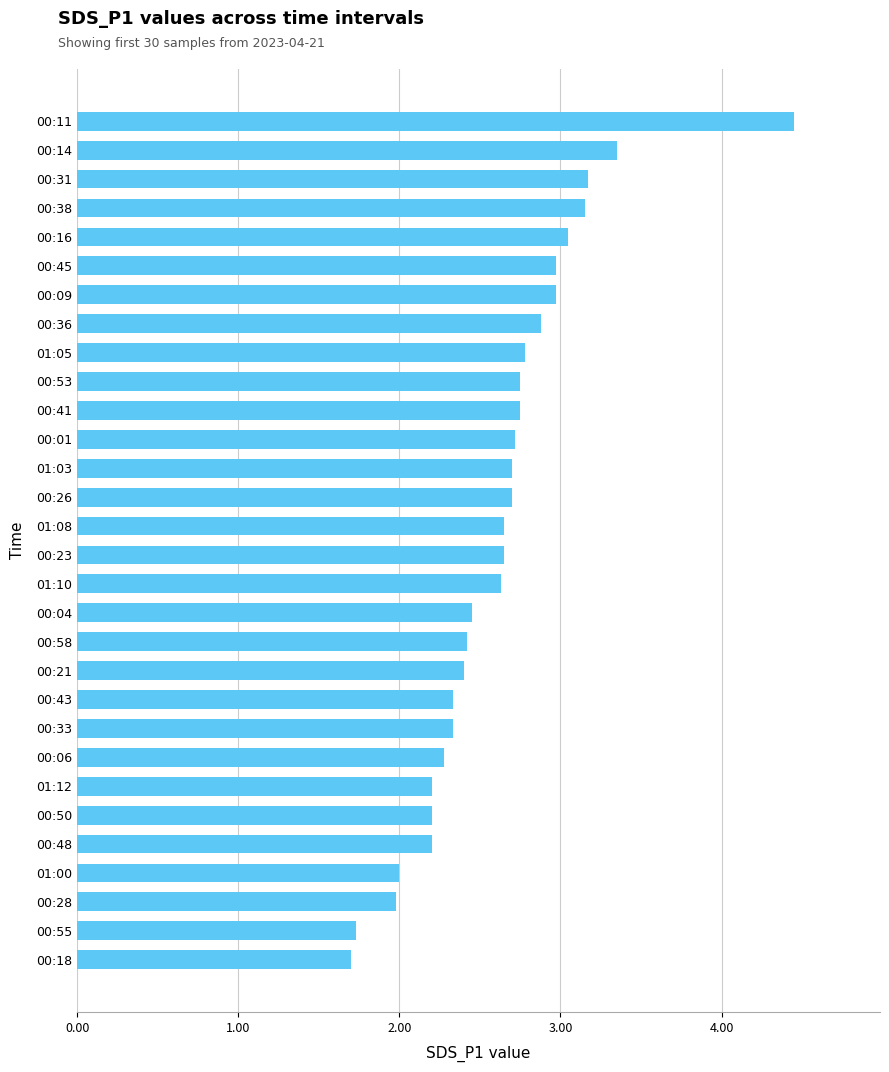

What is the difference between the maximum and second lowest values?

2.7